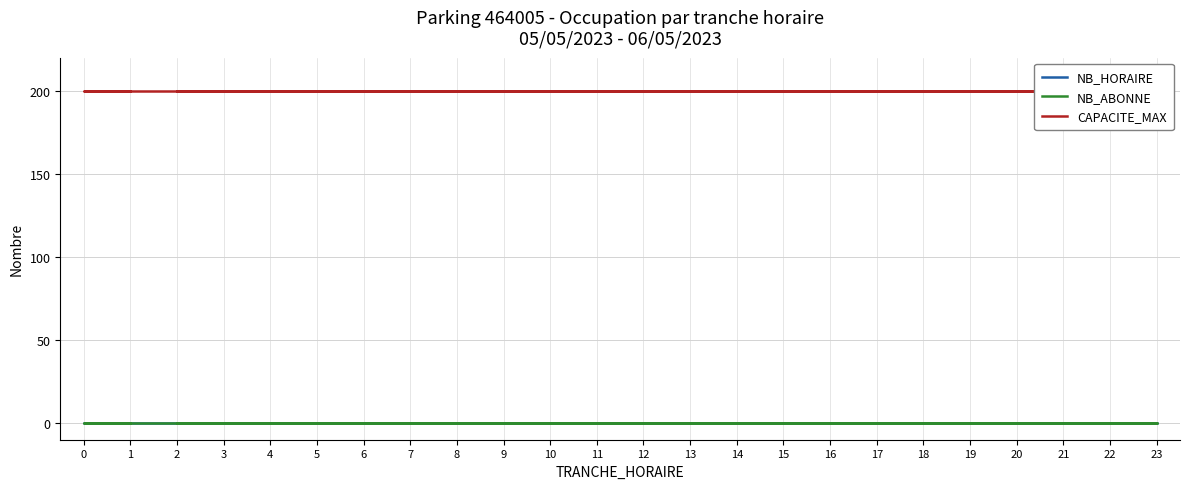

True or false: NB_HORAIRE has more than 2 interior local peaks.

False